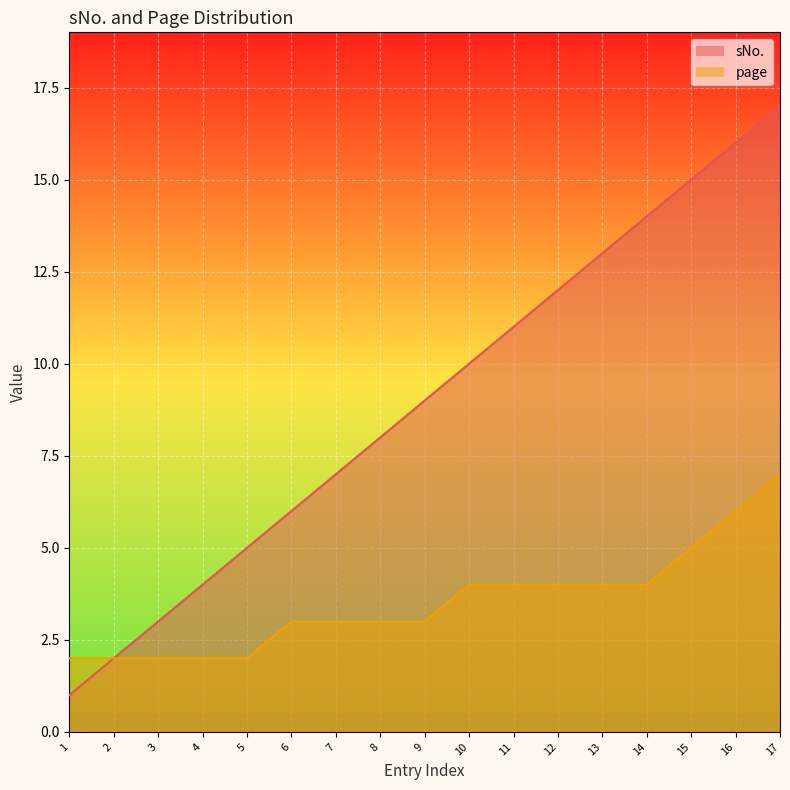

At which label does page reach its minimum?

1